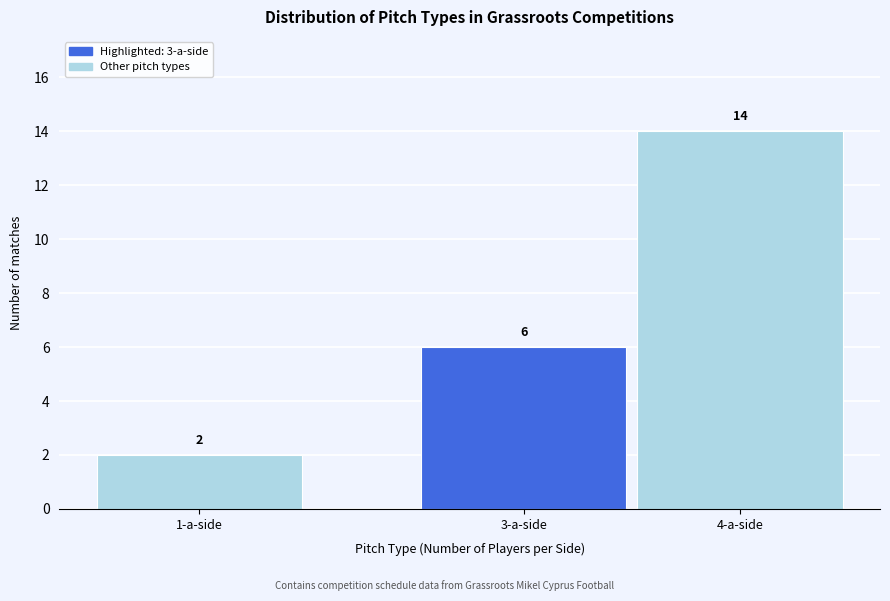

Reading left to right, list all the values displayed in this chart.

2	6	14